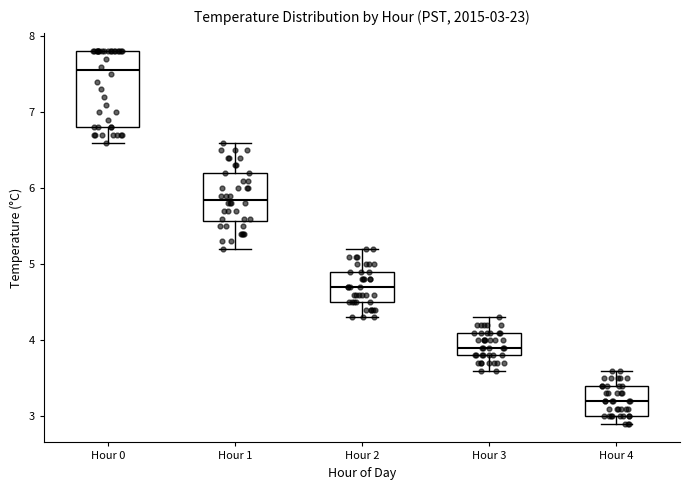

Which box has the highest median line?

Hour 0